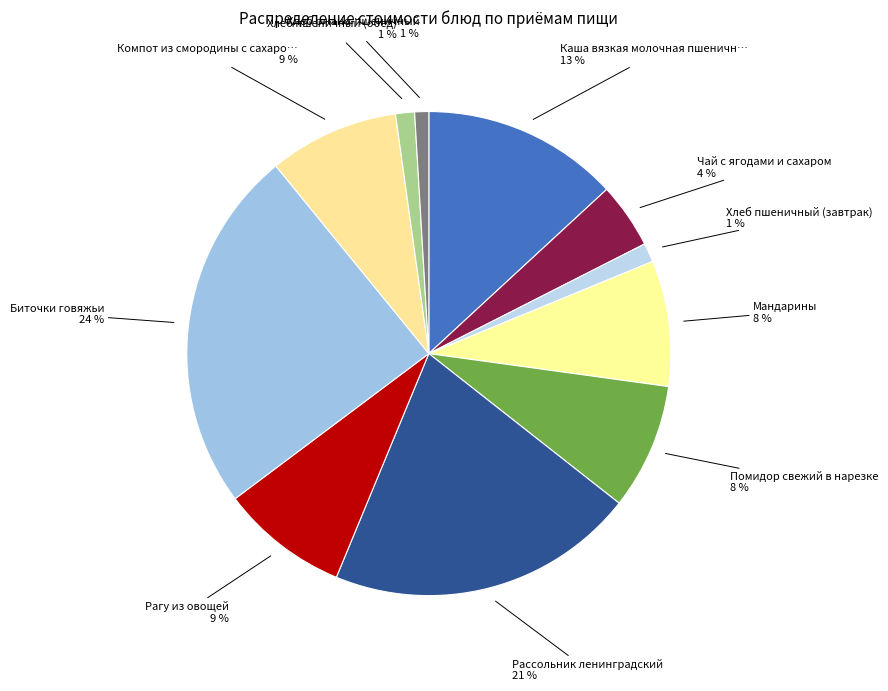

Which category has the biggest portion of the pie?

Биточки говяжьи